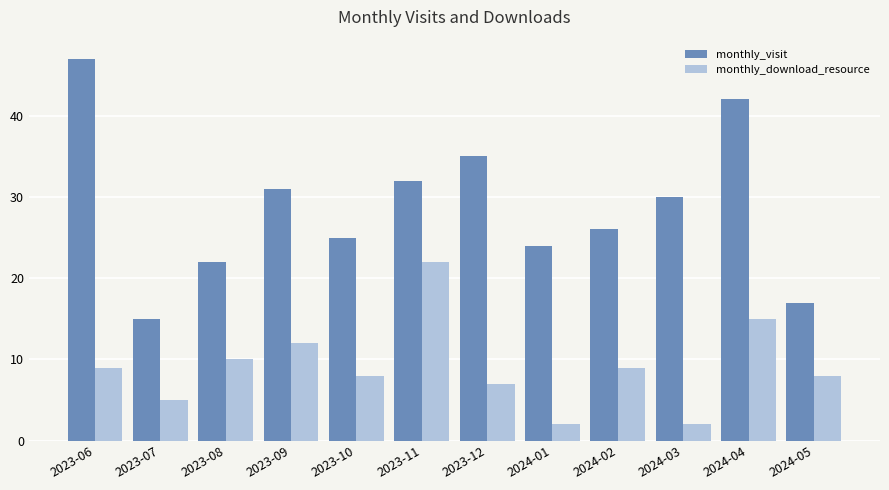

The value of monthly_download_resource at 2023-12 is 2. True or false?

False